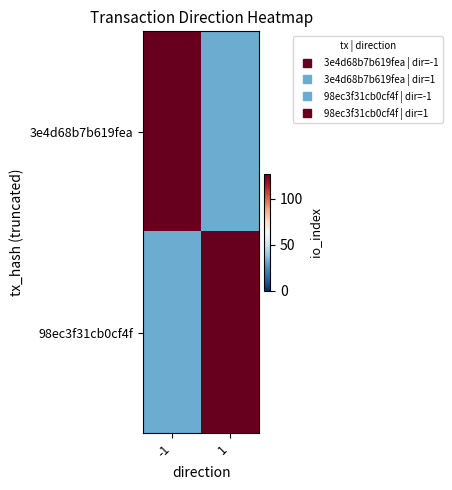

Rank the series by their maximum value, from lowest to highest.

3e4d68b7b619fea, 98ec3f31cb0cf4f